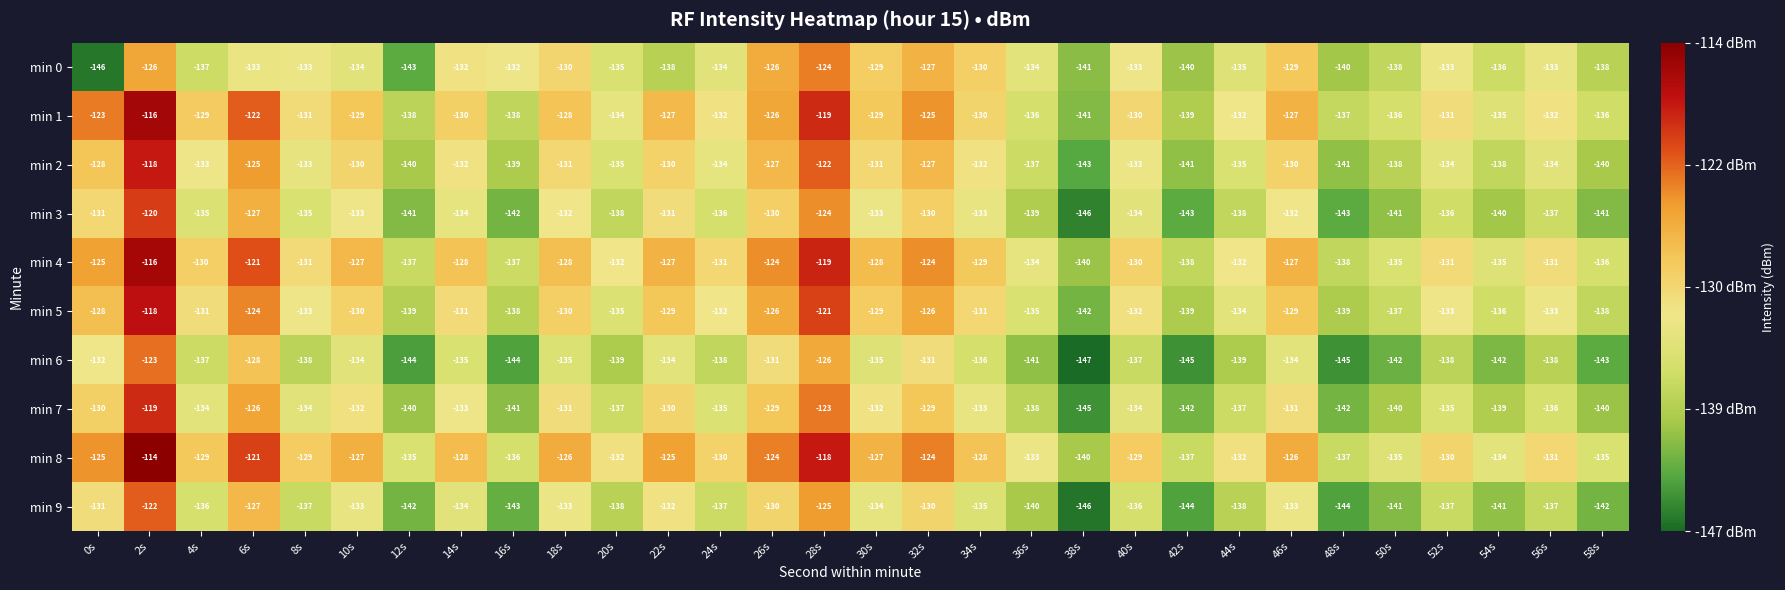

What is the maximum value shown in the chart?

-114